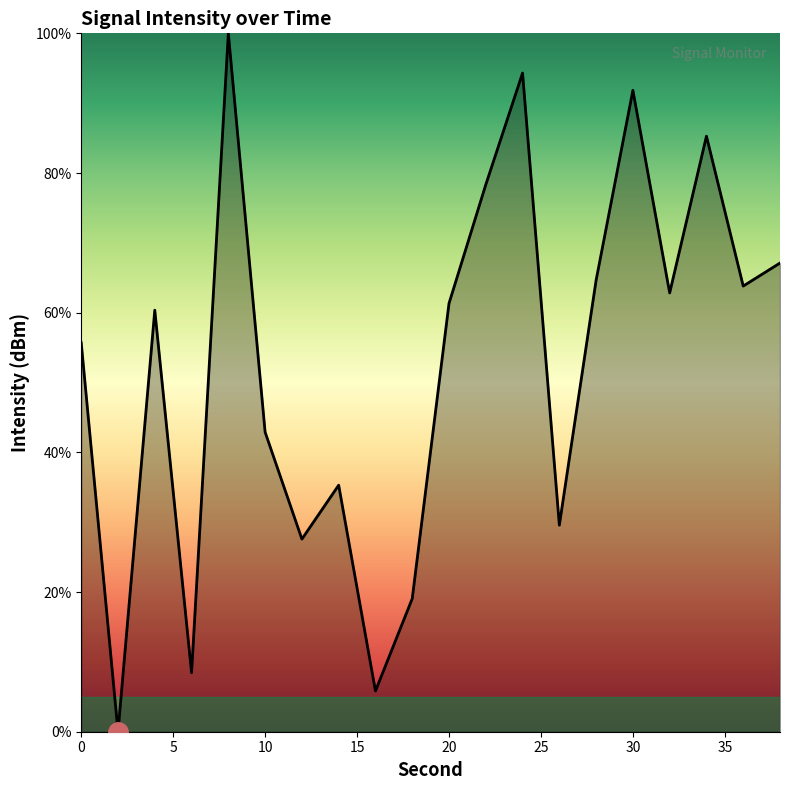

How many interior local valleys (lower than both neighbors) does the data have?

7